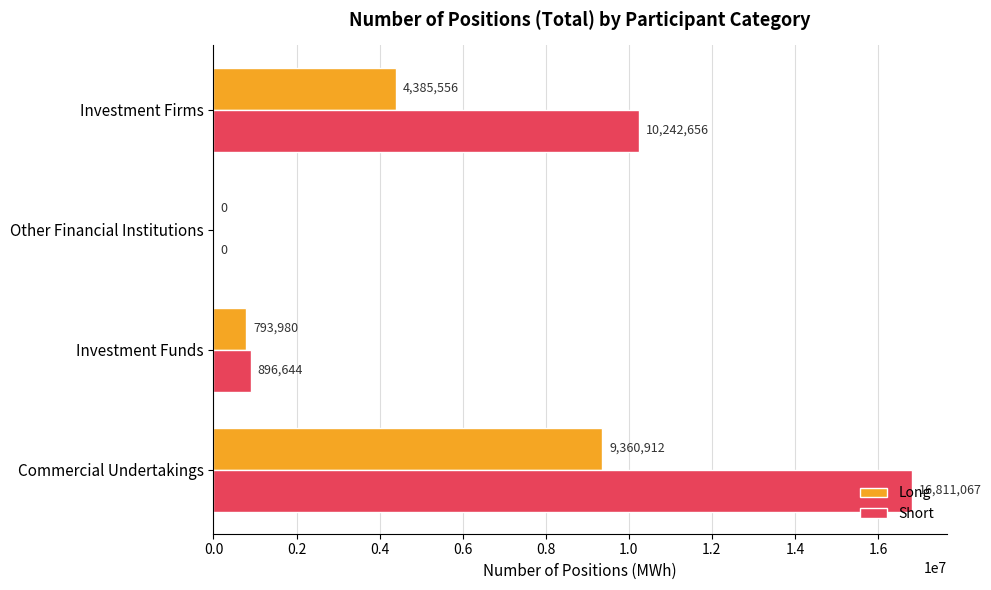

At which label is Short closest to 8405533?

Investment Firms